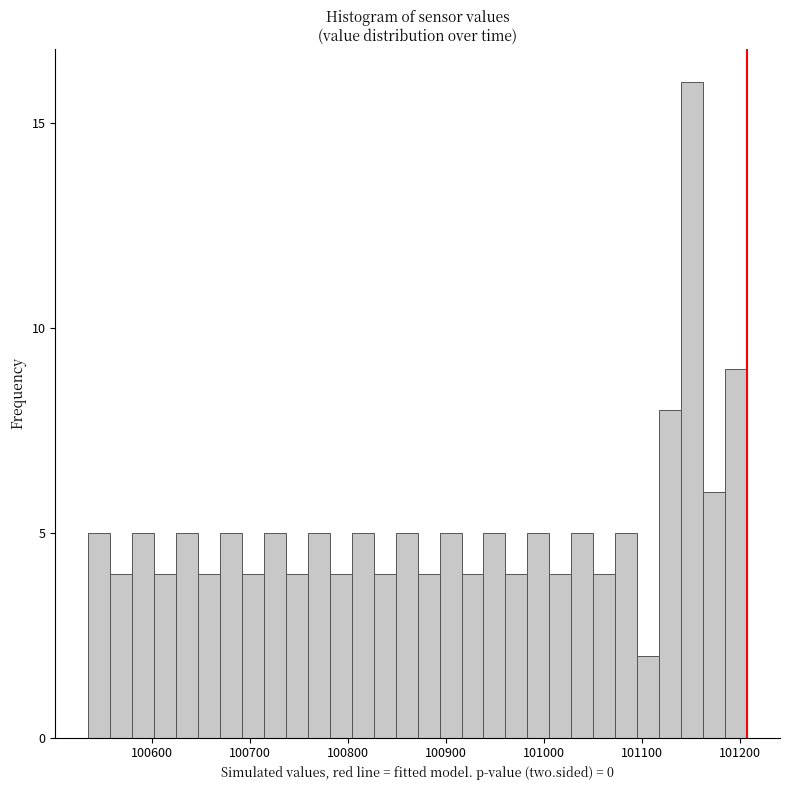

Around what value on the x-axis is the tallest bar? Give the approximate position of its centre, as read against the axis.

101150